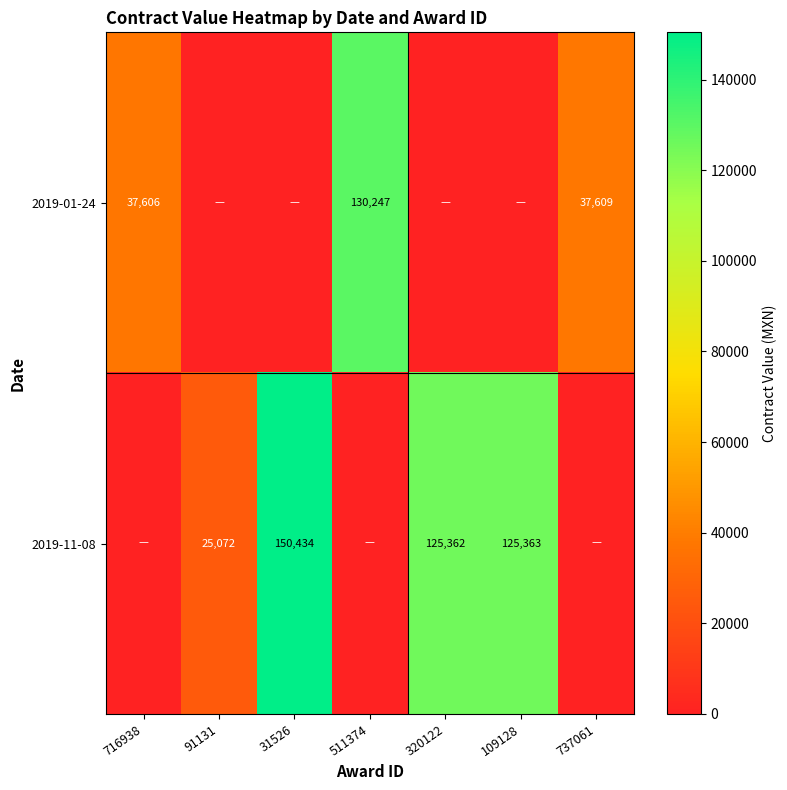

Is it true that 2019-01-24 equals 62360 at 716938?

False